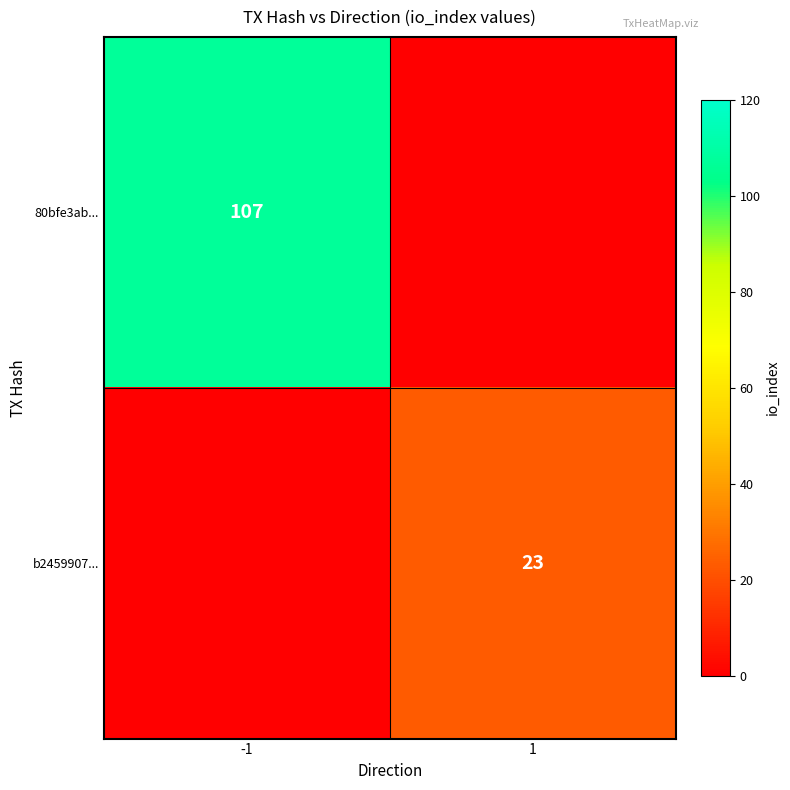

The b2459907... series shows 33 at 1. True or false?

False